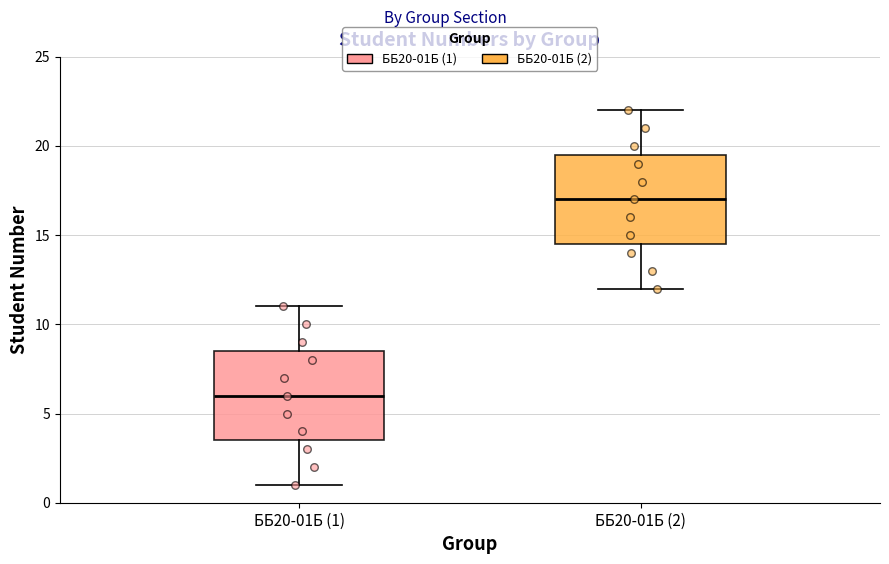

Reading left to right, transcribe this box plot: for each box, give where its median line is, the range the box spans, and where its two whiskers end, as read against the y-axis. The values are not printed on the chart, so give them approximately, as read against the axis.

ББ20-01Б (1): median 6.0, box 3.5 to 8.5, whiskers 1.0 to 11.0
ББ20-01Б (2): median 17.0, box 14.5 to 19.5, whiskers 12.0 to 22.0